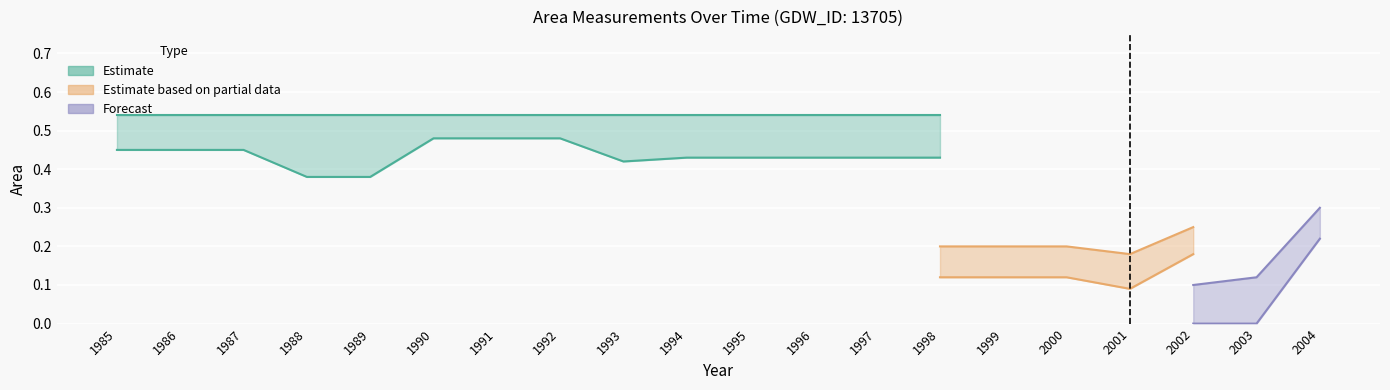

Rank the categories by waterArea value from lowest to highest.

2002, 1988, 1989, 1993, 1994, 1995, 1996, 1997, 1998, 1999, 2000, 2004, 1985, 1986, 1987, 2001, 2003, 1990, 1991, 1992